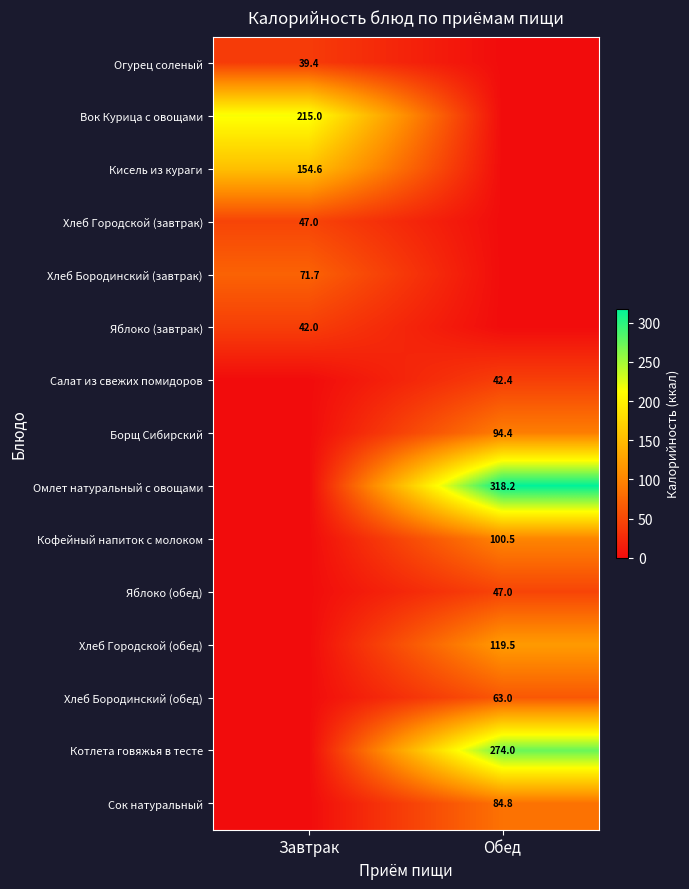

The Яблоко (завтрак) series shows 42.0 at Завтрак. True or false?

True